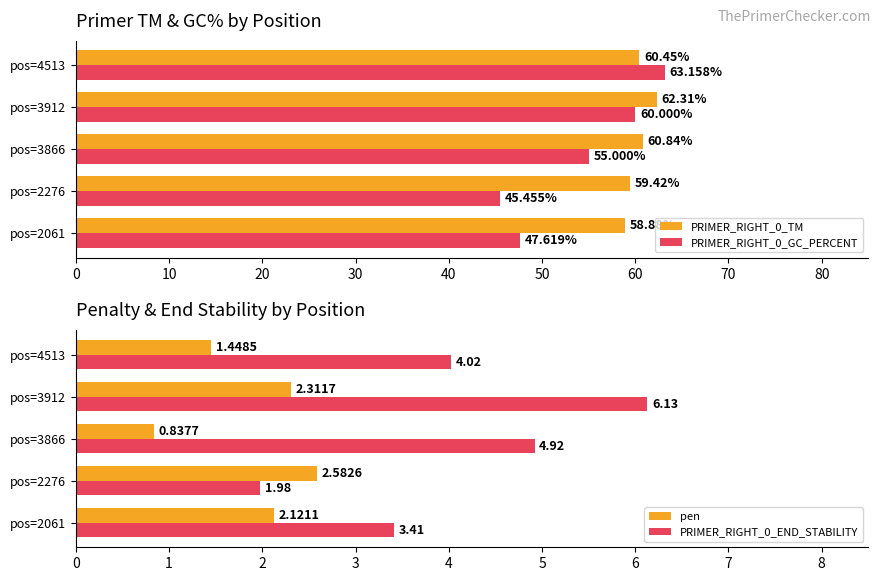

Is the value of PRIMER_RIGHT_0_TM at pos=2061 greater than the value of PRIMER_RIGHT_0_GC_PERCENT at pos=2276?

Yes